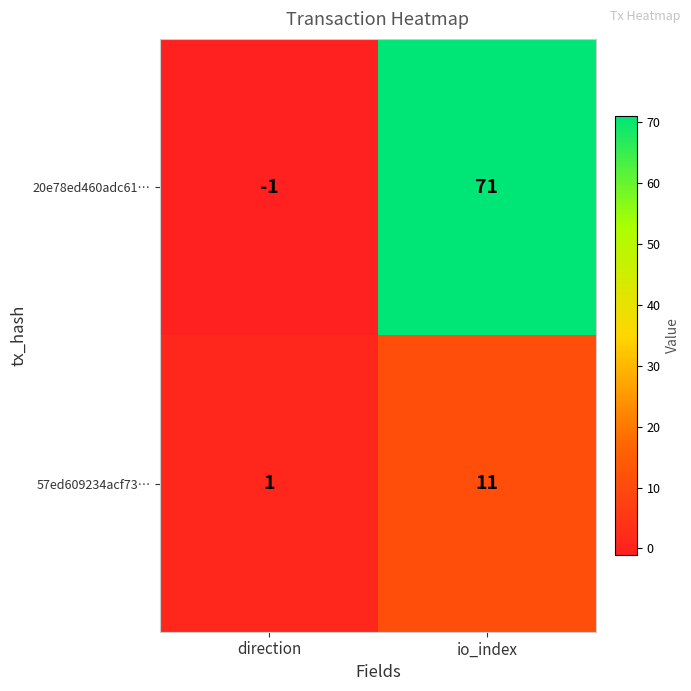

Reading left to right, what are all the values shown in this chart?

20e78ed460adc61…: -1	71
57ed609234acf73…: 1	11